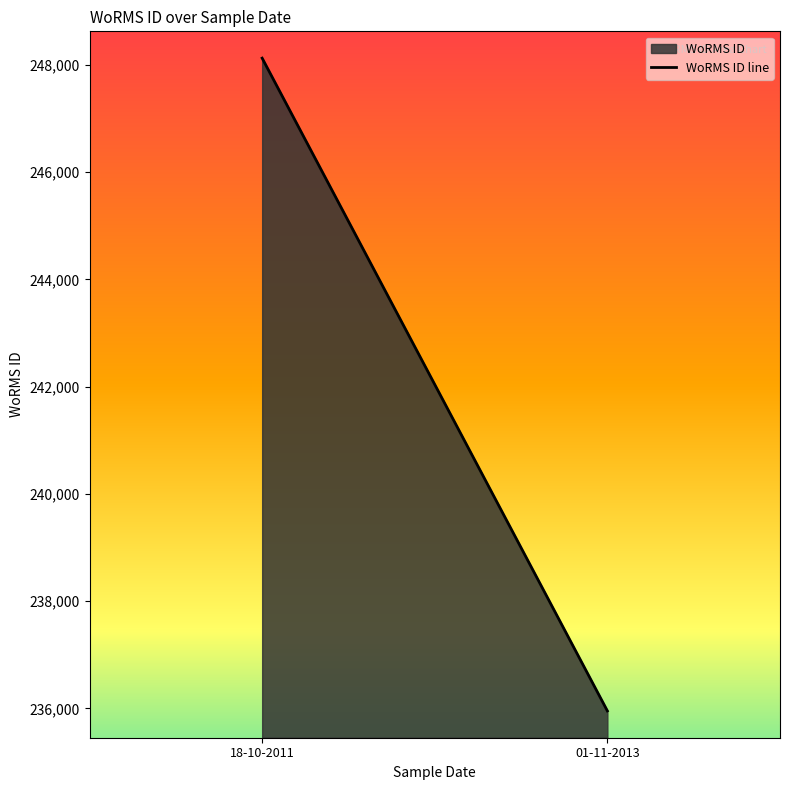

What is the greatest value displayed?

248124